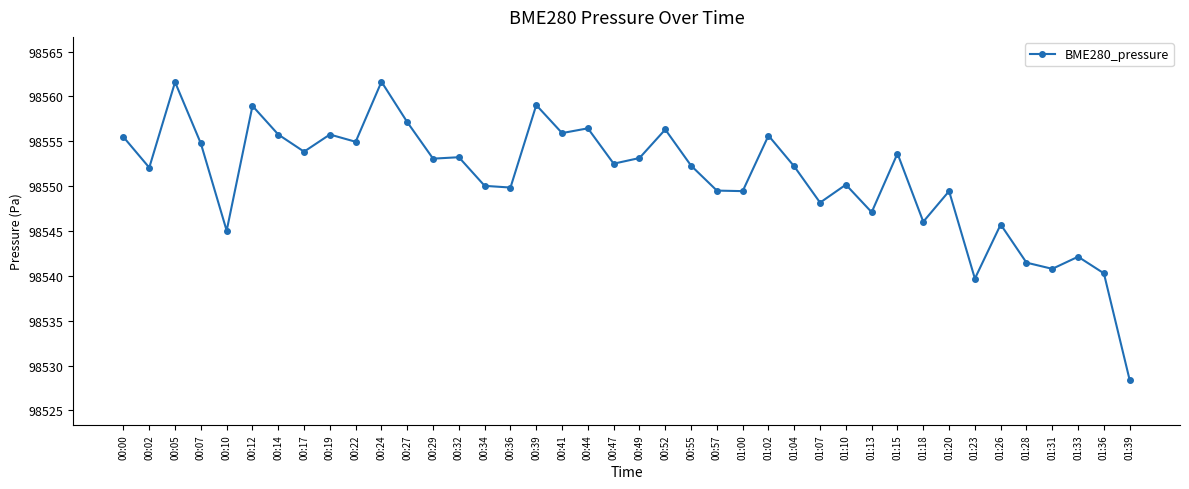

What is the maximum value shown in the chart?

98561.6